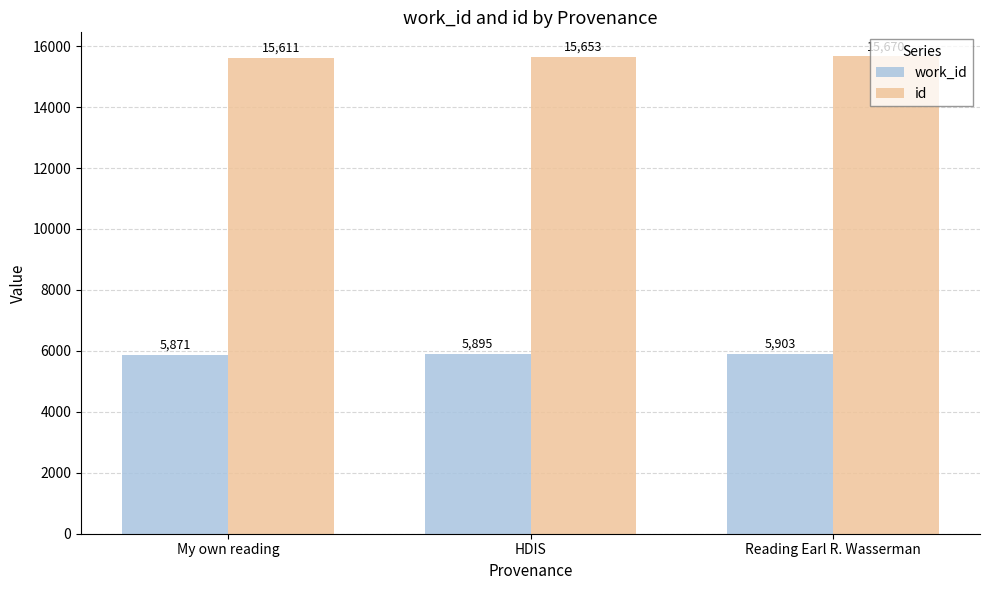

What is the minimum value shown in the chart?

5871